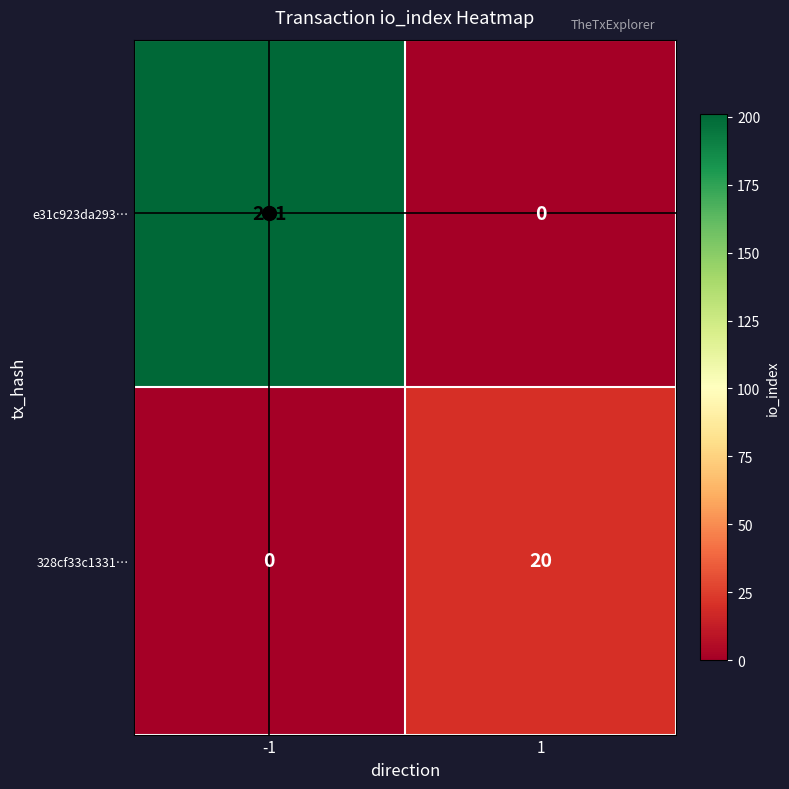

At which category is the sum across all series the highest?

-1